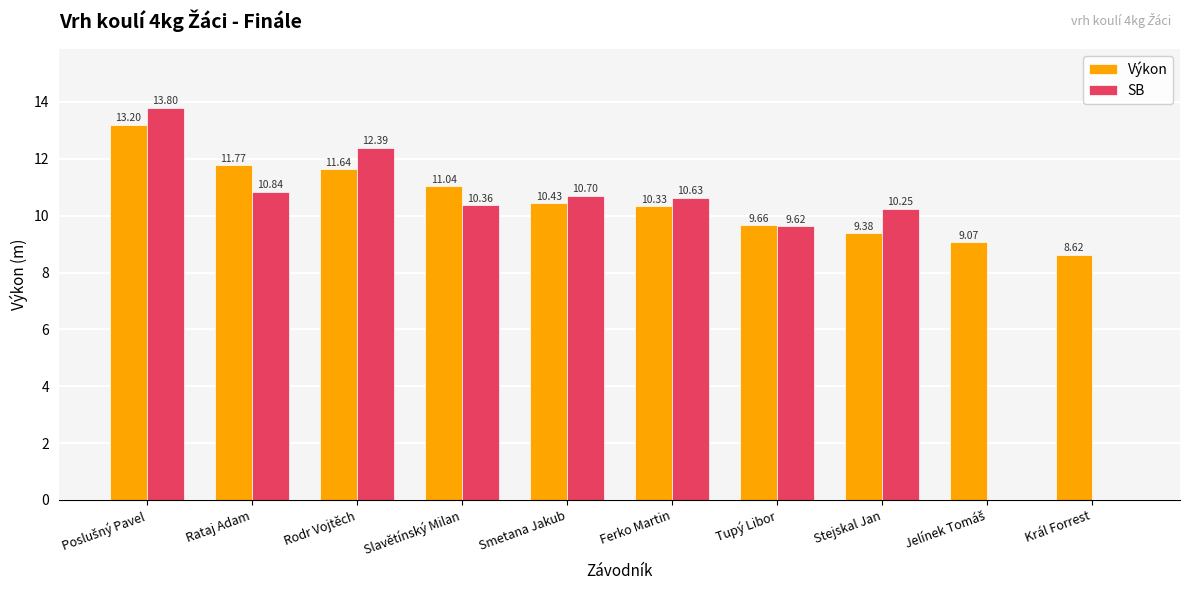

At which label is Výkon closest to 10?

Ferko Martin